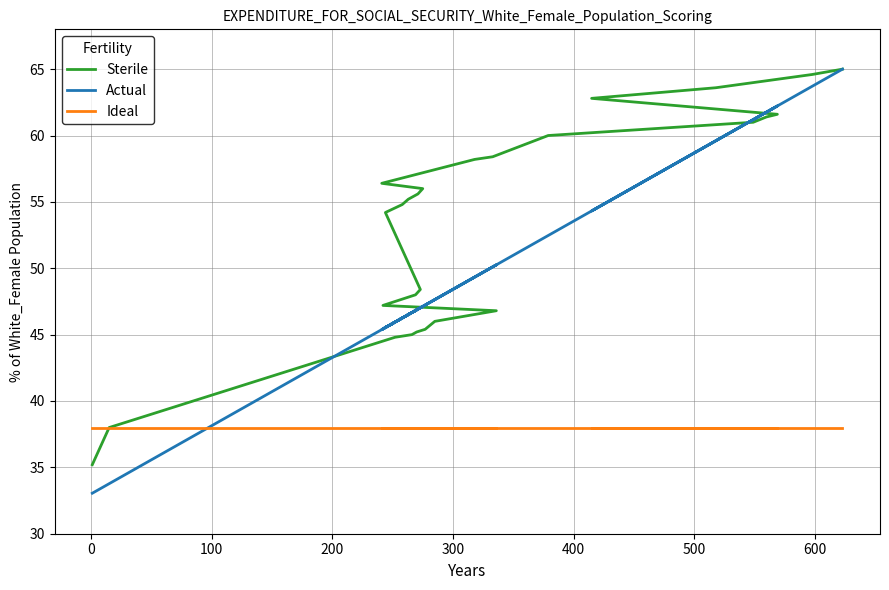

Count the number of data series in this chart.

3